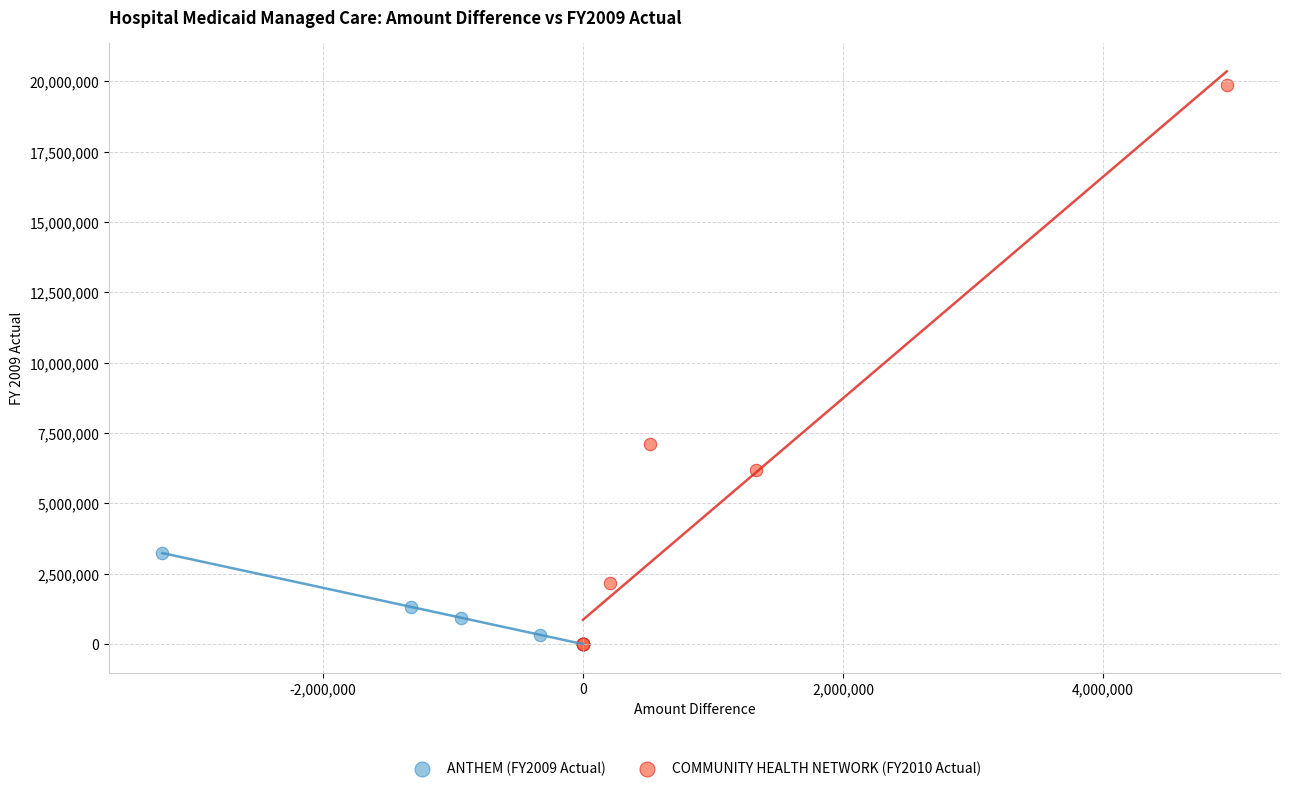

What are all the series names shown in the legend?

ANTHEM (FY2009 Actual), COMMUNITY HEALTH NETWORK (FY2010 Actual)